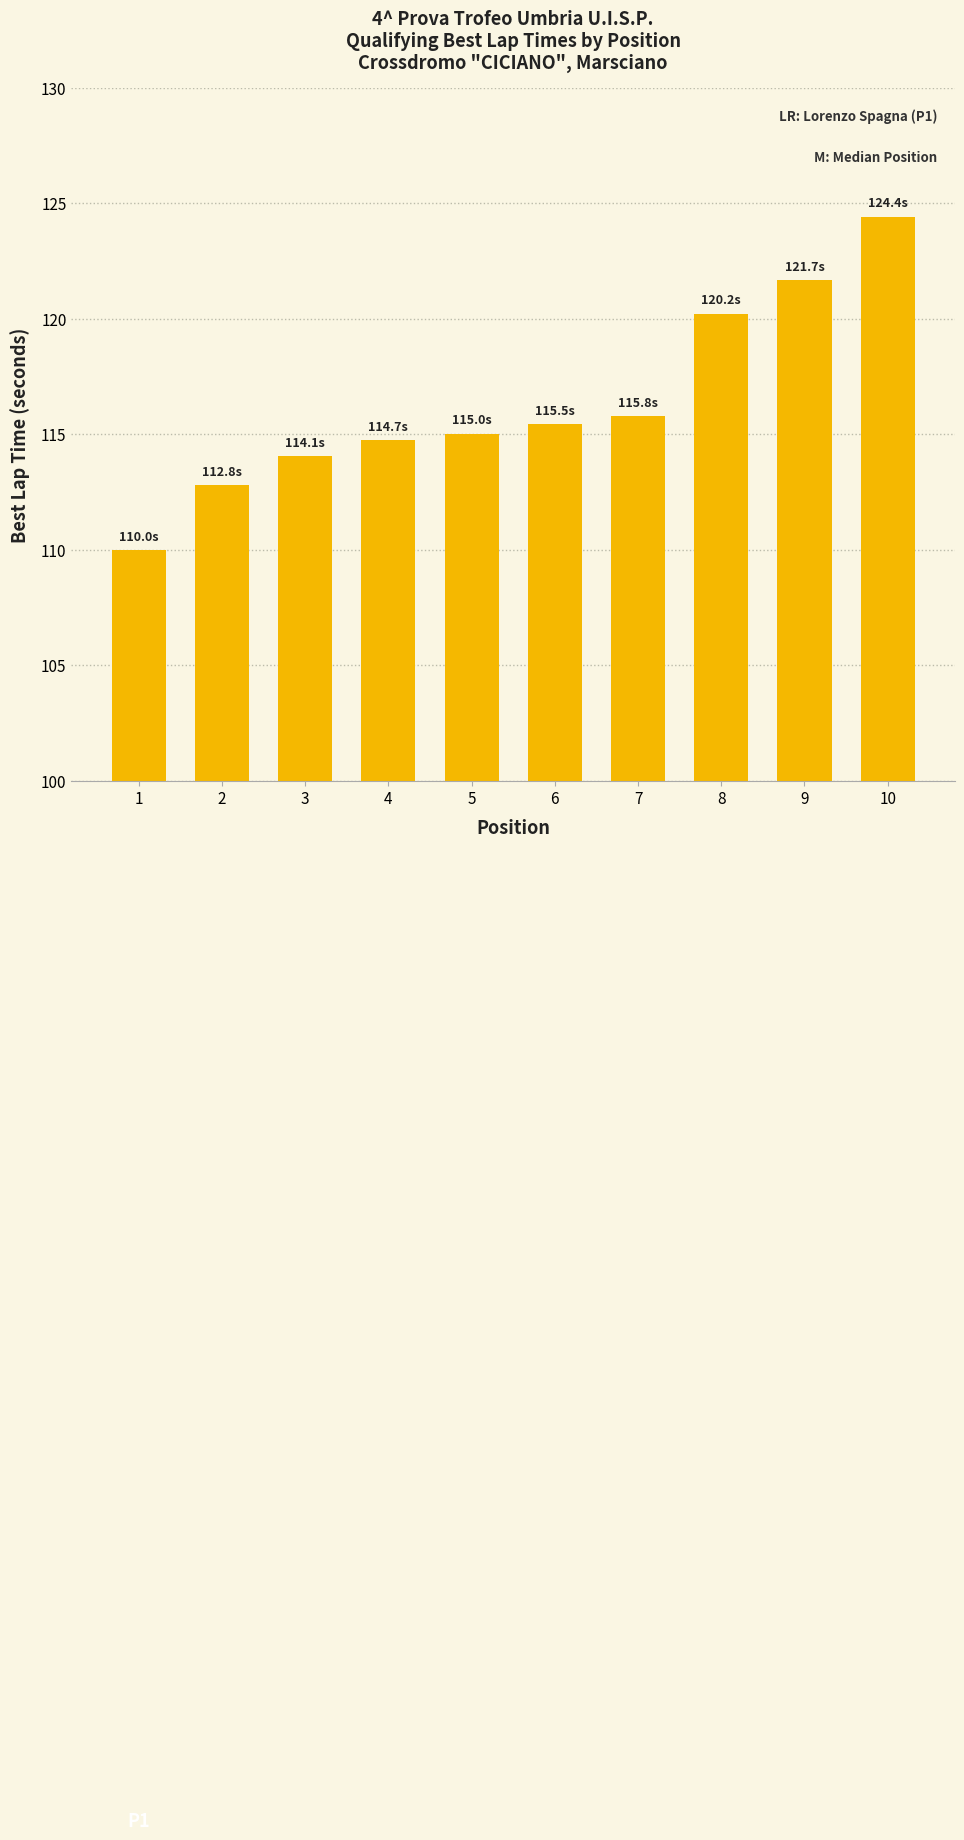

Which has a higher value, 5 or 7?

7